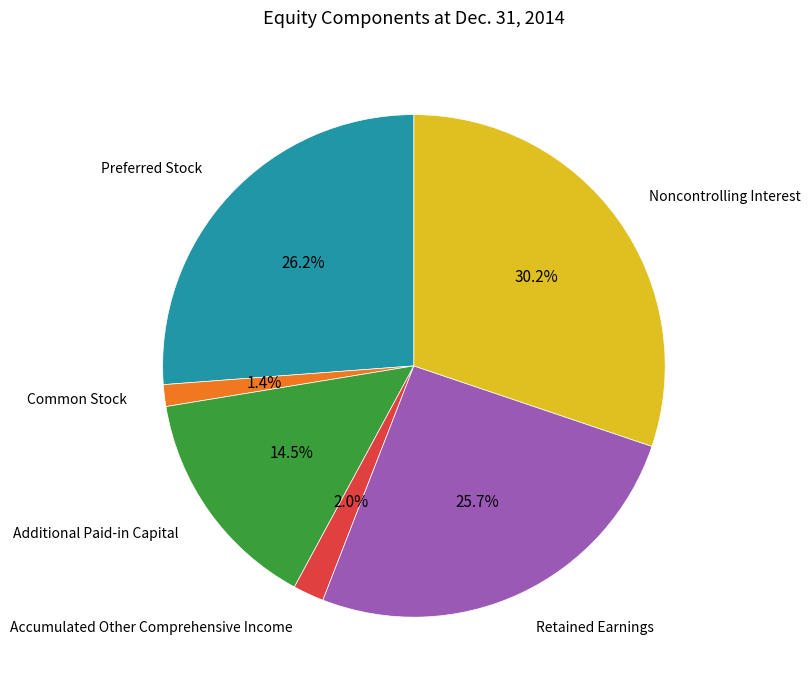

Is there any slice that represents more than half of the pie?

No